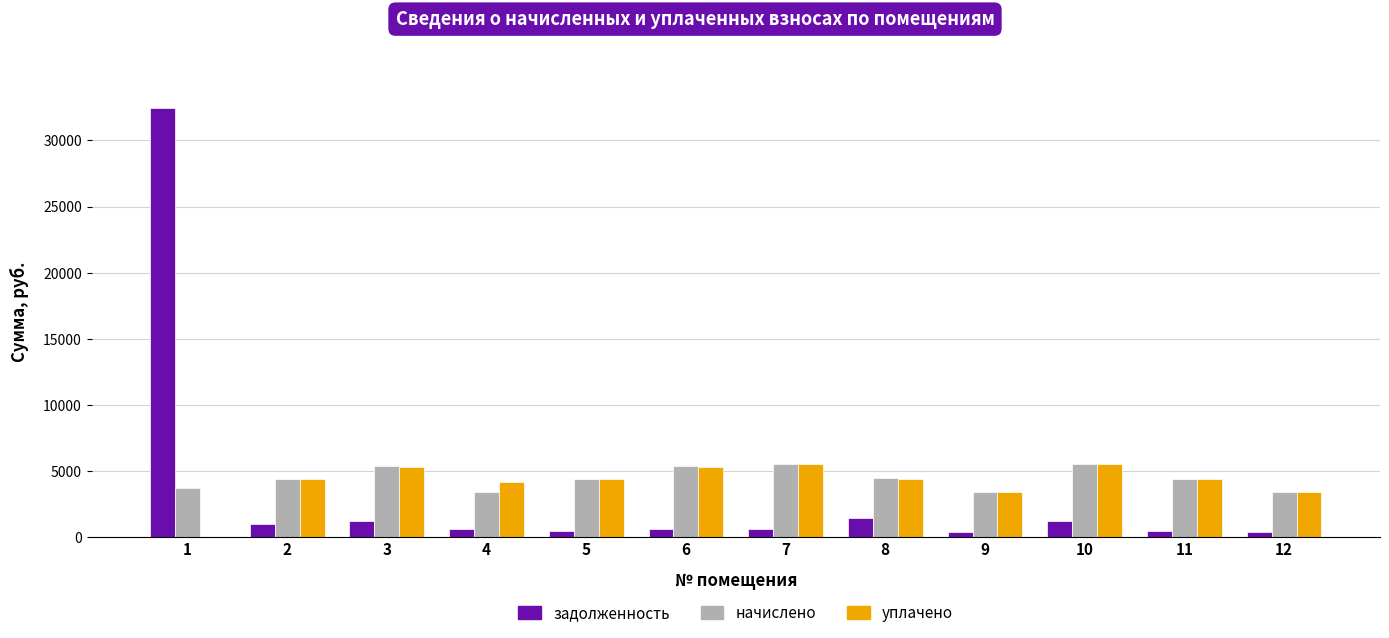

How many groups of bars are there?

12